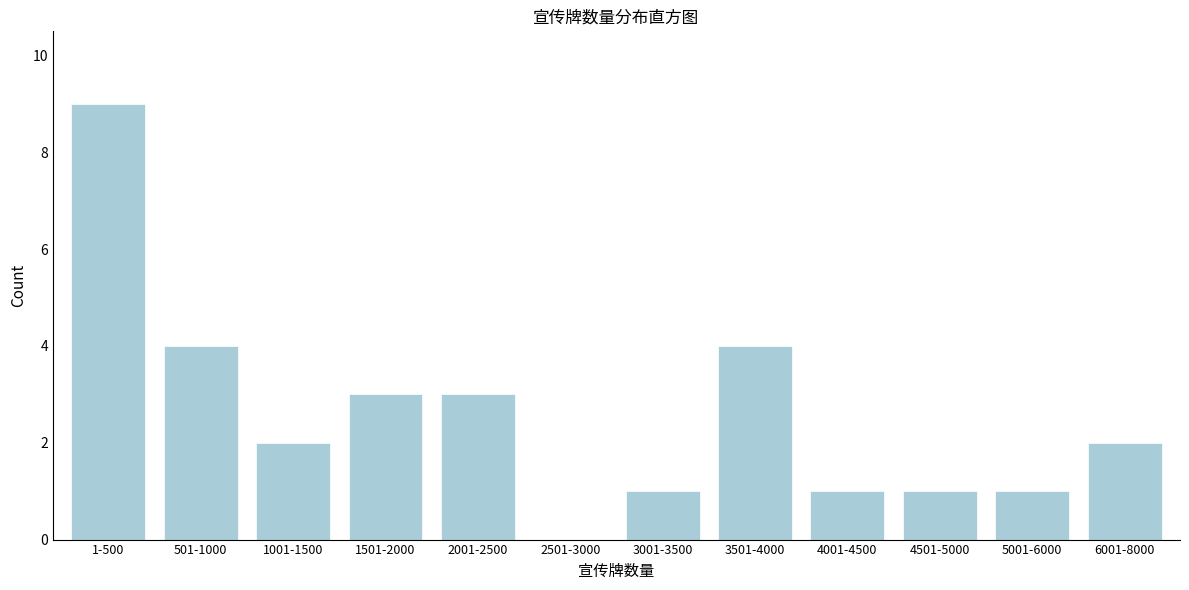

Reading right to left, list all the values displayed in this chart.

6001-8000=2	5001-6000=1	4501-5000=1	4001-4500=1	3501-4000=4	3001-3500=1	2501-3000=0	2001-2500=3	1501-2000=3	1001-1500=2	501-1000=4	1-500=9